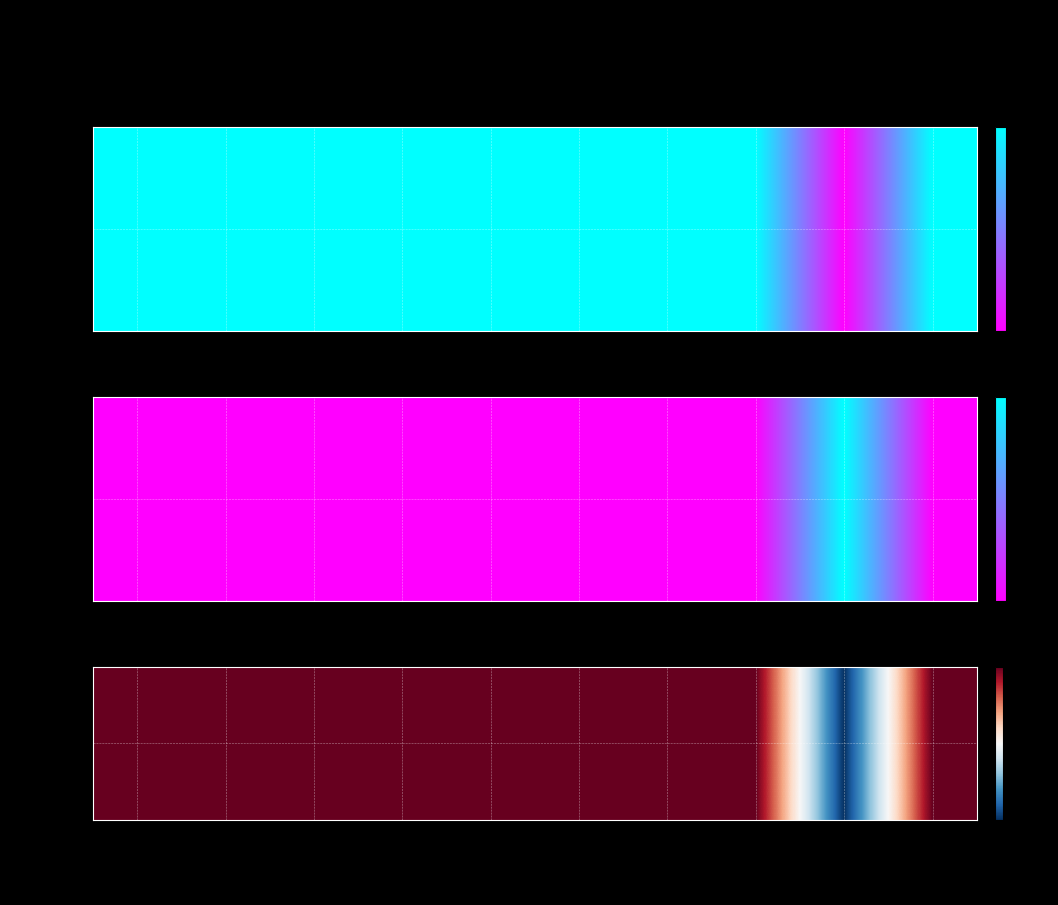

What is the sum of all values?

8